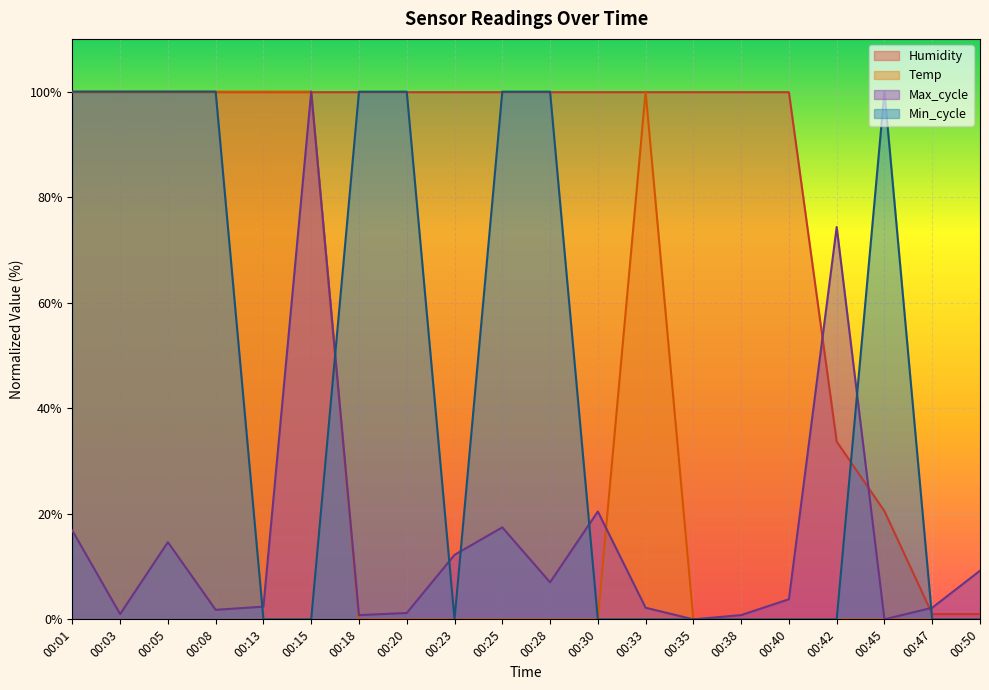

Does the chart display data point markers on the line(s)?

No